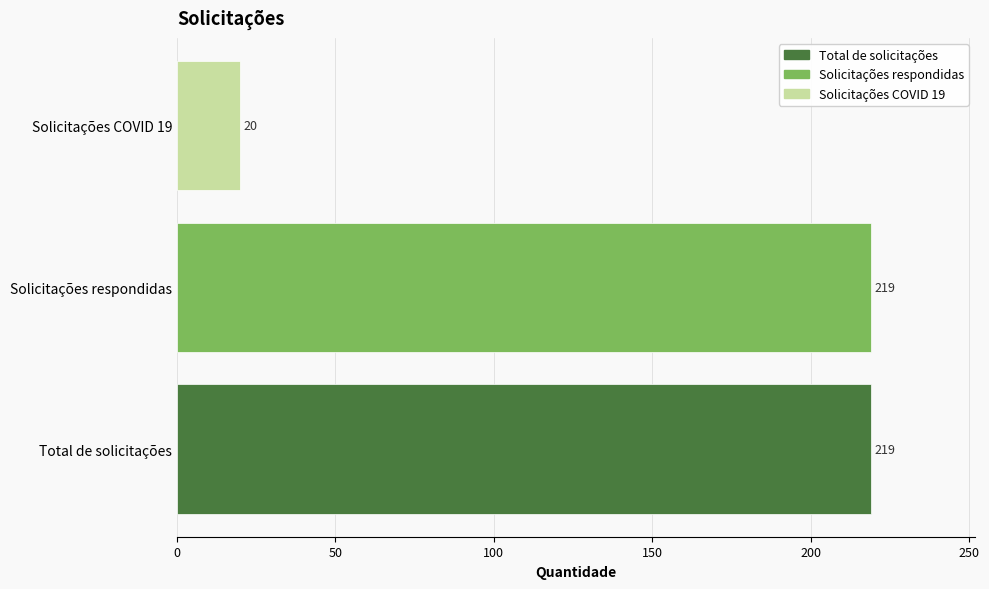

True or false: the data shows 286 at Solicitações respondidas.

False